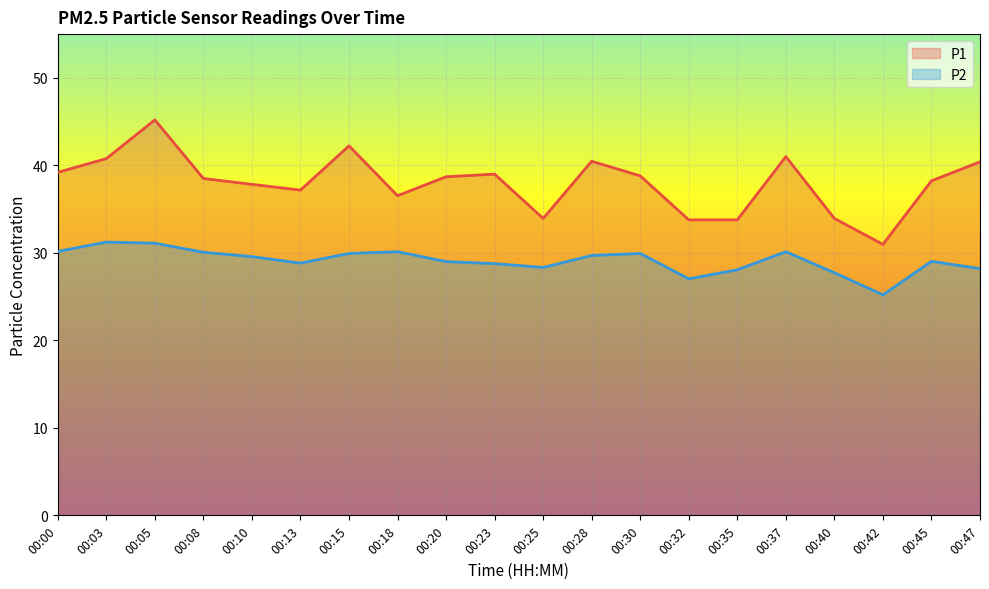

Reading right to left, transcribe all the data shown in this chart.

P1: 00:47=40.4	00:45=38.2	00:42=31.0	00:40=33.9	00:37=41.0	00:35=33.8	00:32=33.8	00:30=38.8	00:28=40.5	00:25=33.9	00:23=39.0	00:20=38.7	00:18=36.5	00:15=42.2	00:13=37.2	00:10=37.8	00:08=38.5	00:05=45.2	00:03=40.8	00:00=39.2
P2: 00:47=28.2	00:45=29.0	00:42=25.2	00:40=27.7	00:37=30.1	00:35=28.1	00:32=27.0	00:30=29.9	00:28=29.7	00:25=28.3	00:23=28.8	00:20=29.0	00:18=30.1	00:15=29.9	00:13=28.8	00:10=29.6	00:08=30.1	00:05=31.1	00:03=31.2	00:00=30.2